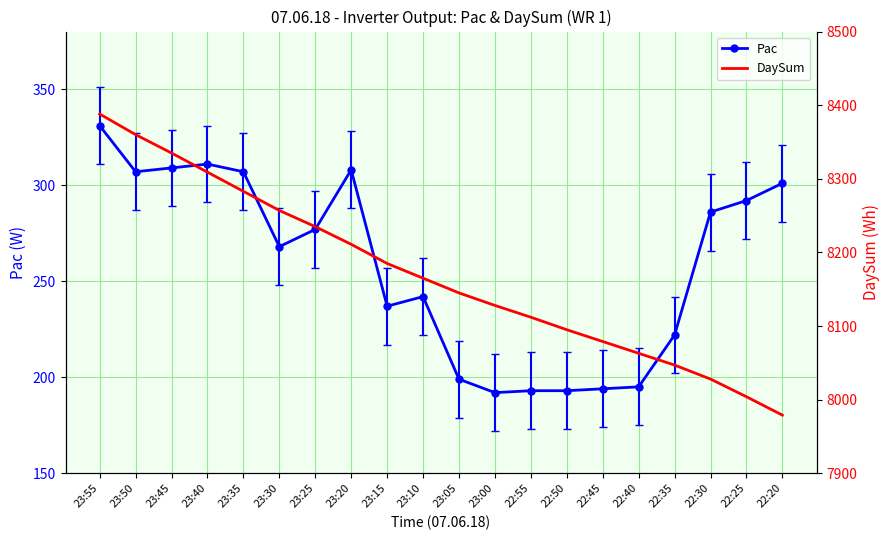

List the series in order of their overall mean, highest first.

DaySum, Pac